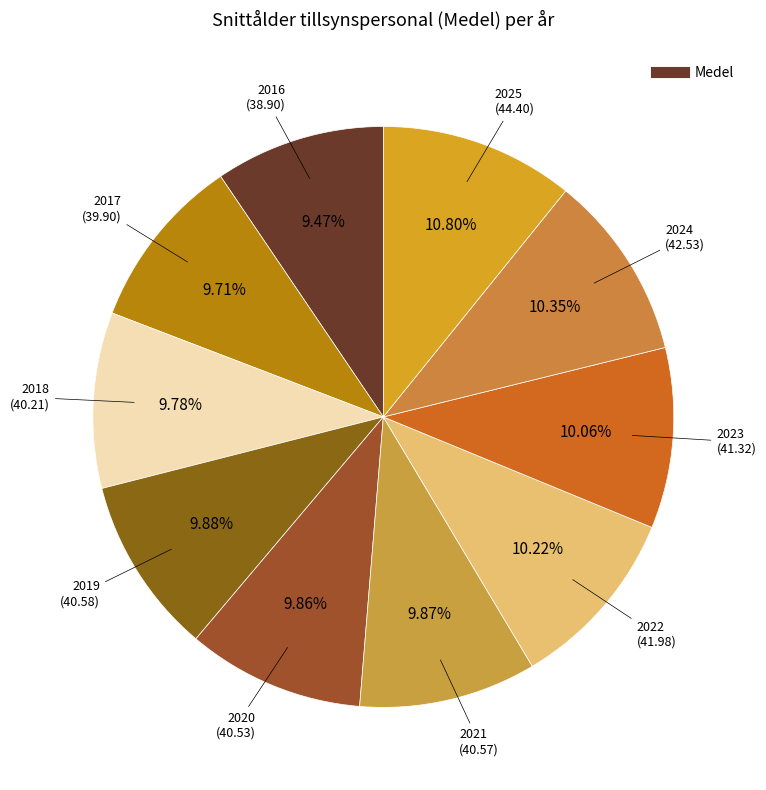

Count the number of slices in the pie.

10